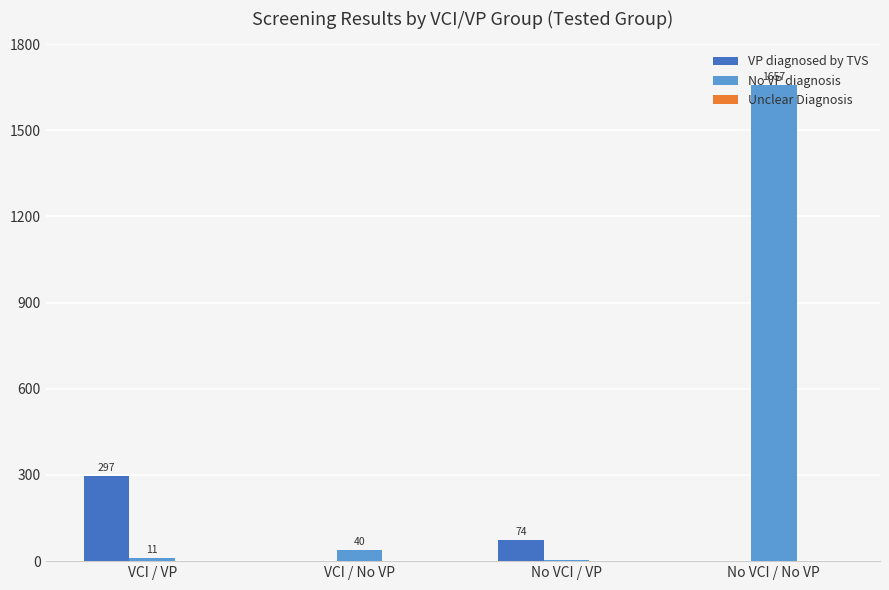

Count the number of categories in the chart.

4